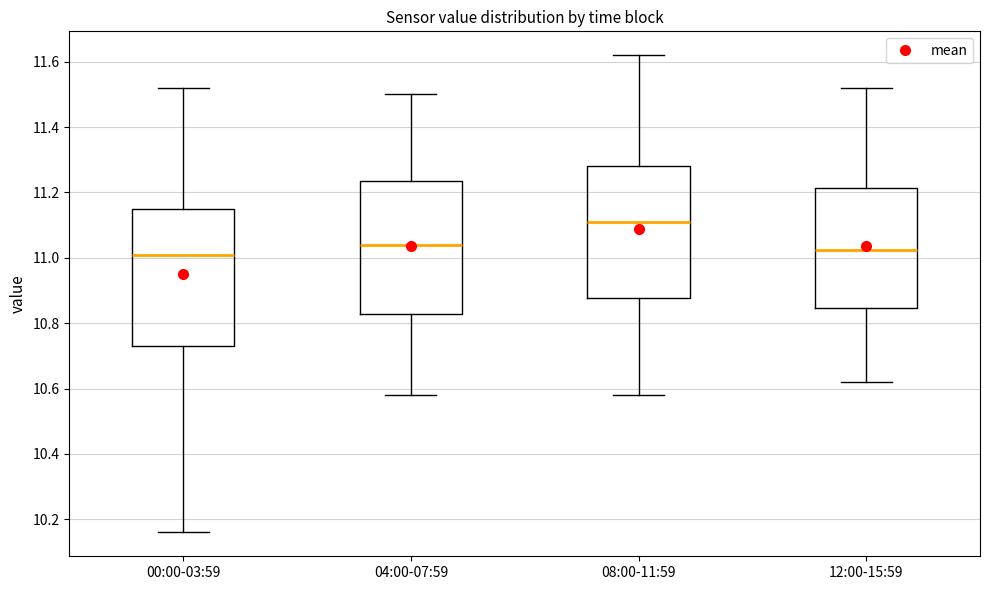

Reading left to right, transcribe this box plot: for each box, give where its median line is, the range the box spans, and where its two whiskers end, as read against the y-axis. The values are not printed on the chart, so give them approximately, as read against the axis.

00:00-03:59: median 11.02, box 10.74 to 11.16, whiskers 10.16 to 11.52
04:00-07:59: median 11.04, box 10.82 to 11.24, whiskers 10.58 to 11.50
08:00-11:59: median 11.12, box 10.88 to 11.28, whiskers 10.58 to 11.62
12:00-15:59: median 11.02, box 10.84 to 11.22, whiskers 10.62 to 11.52